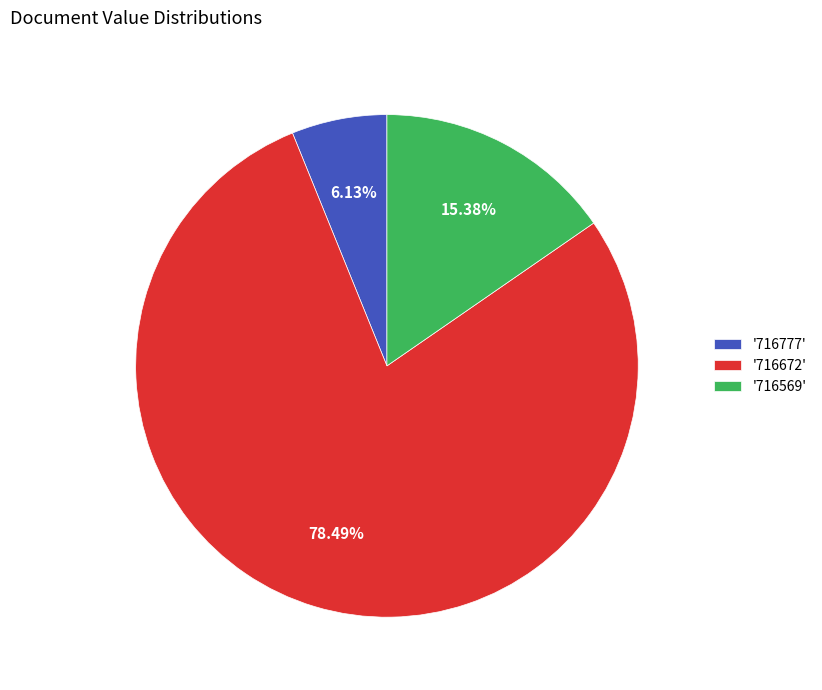

To the nearest percent, what is the difference between the largest and smallest slice percentages?

72%